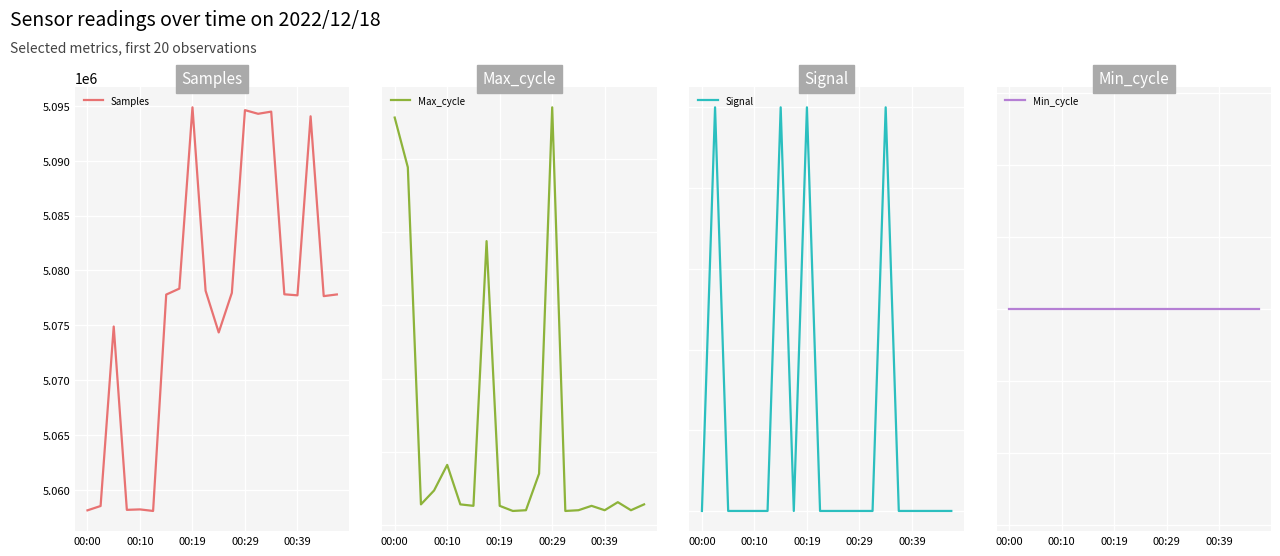

What is the total value across all series at 5?

5077945